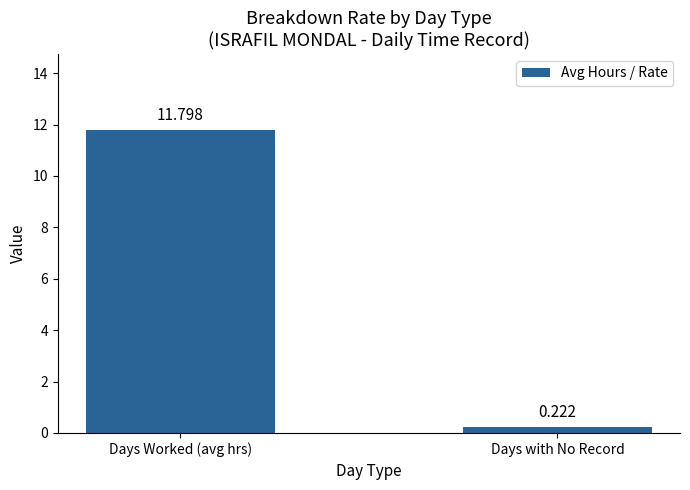

At which category does the chart reach its minimum across all series?

Days with No Record